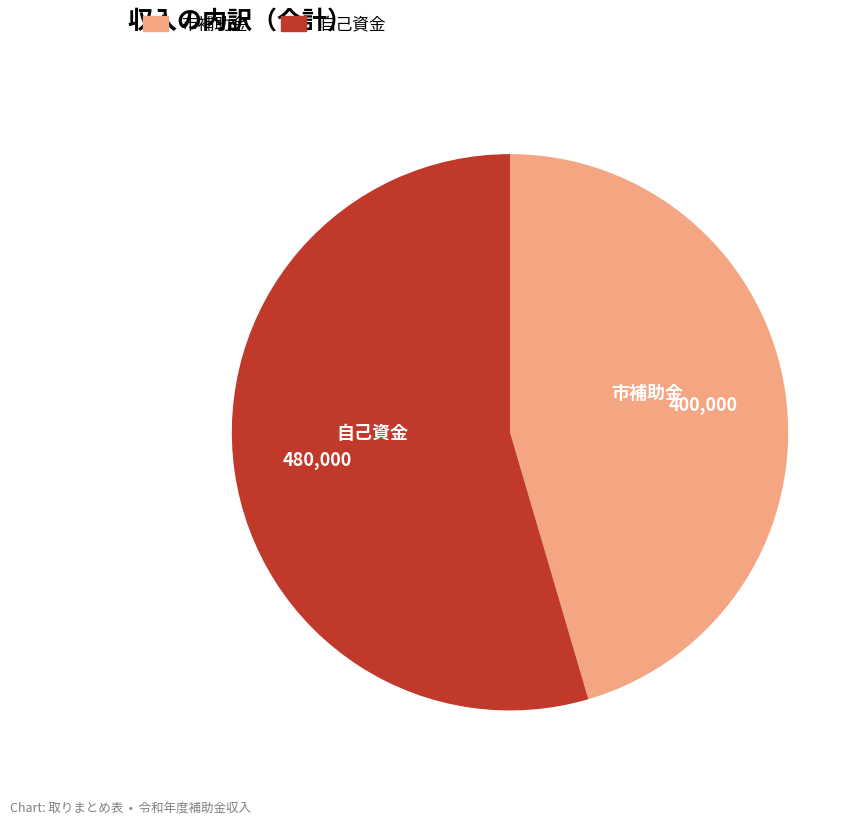

Which slice represents more than half of the pie?

自己資金